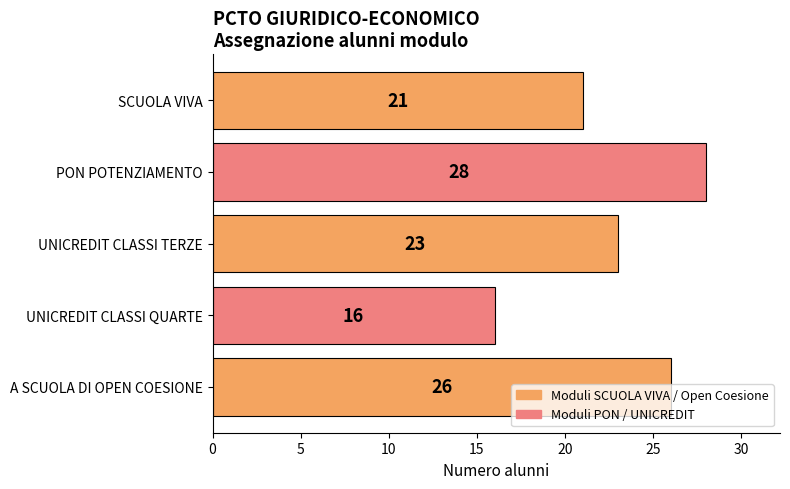

What is the label of the 1st bar from the bottom?

A SCUOLA DI OPEN COESIONE